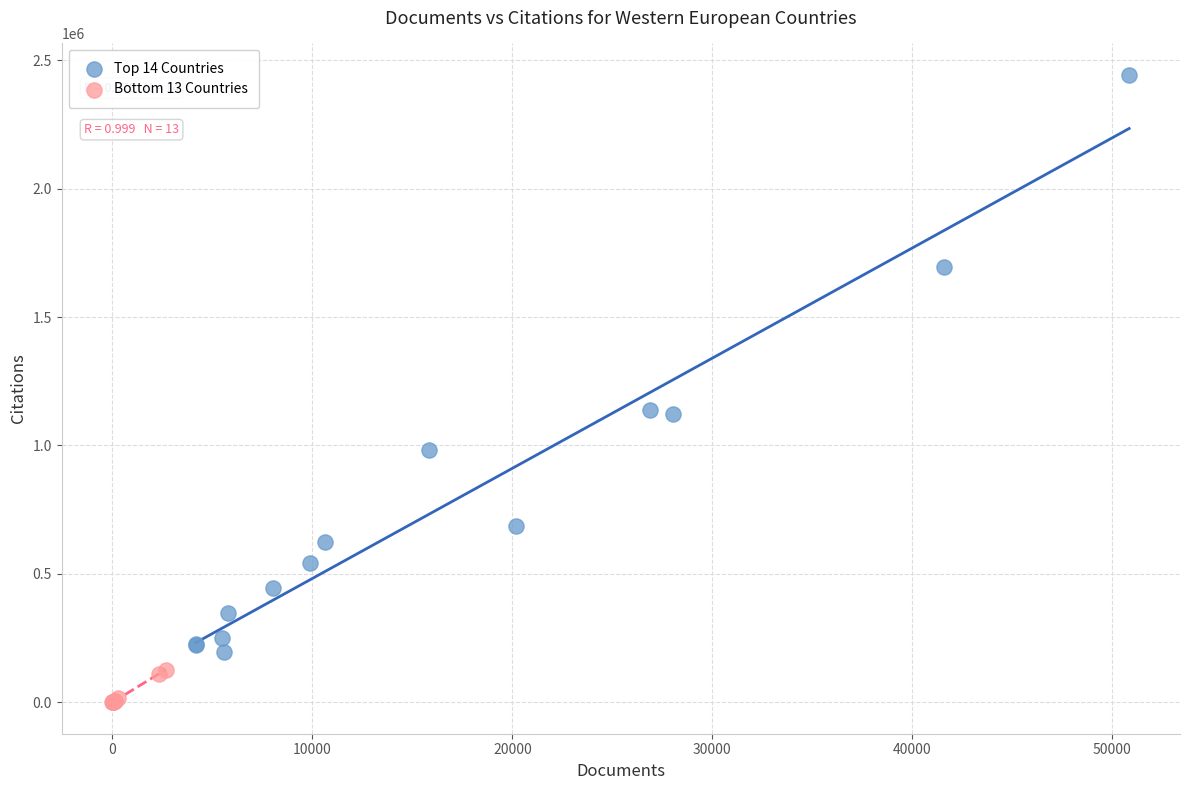

Which series contains the highest Y value?

Top 14 Countries